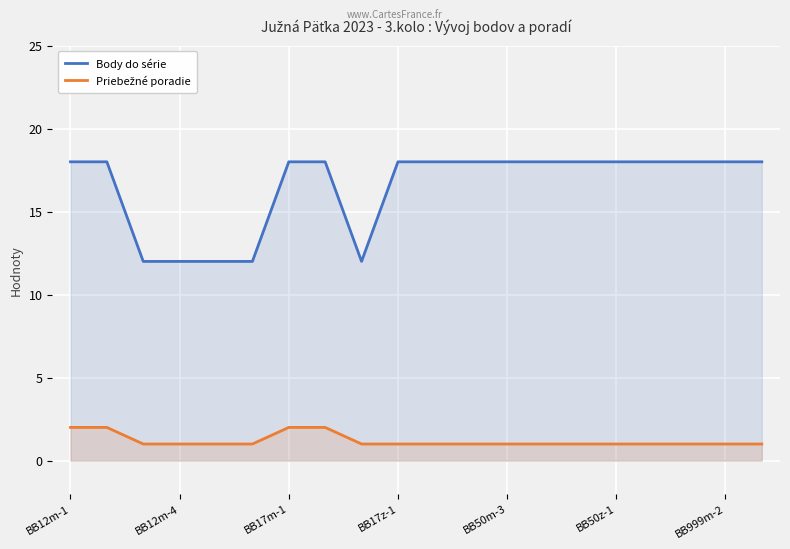

How many distinct data groups are displayed?

2